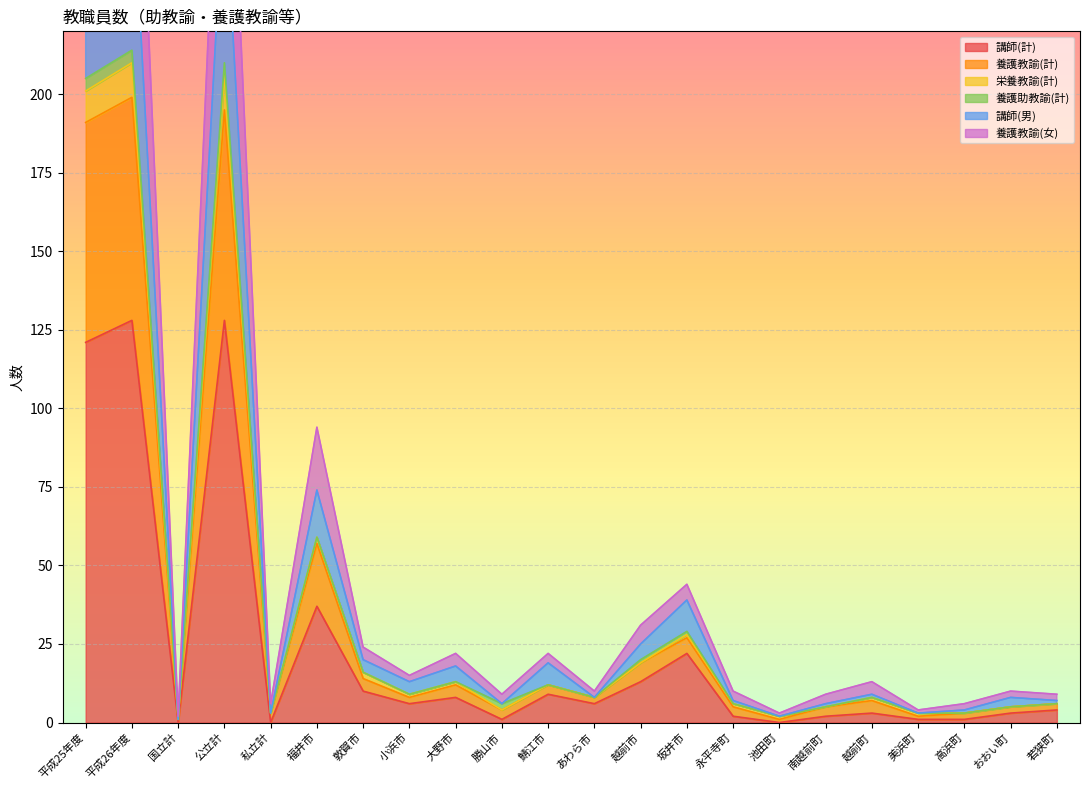

True or false: 養護教諭(計) has more than 0 interior local peaks.

True